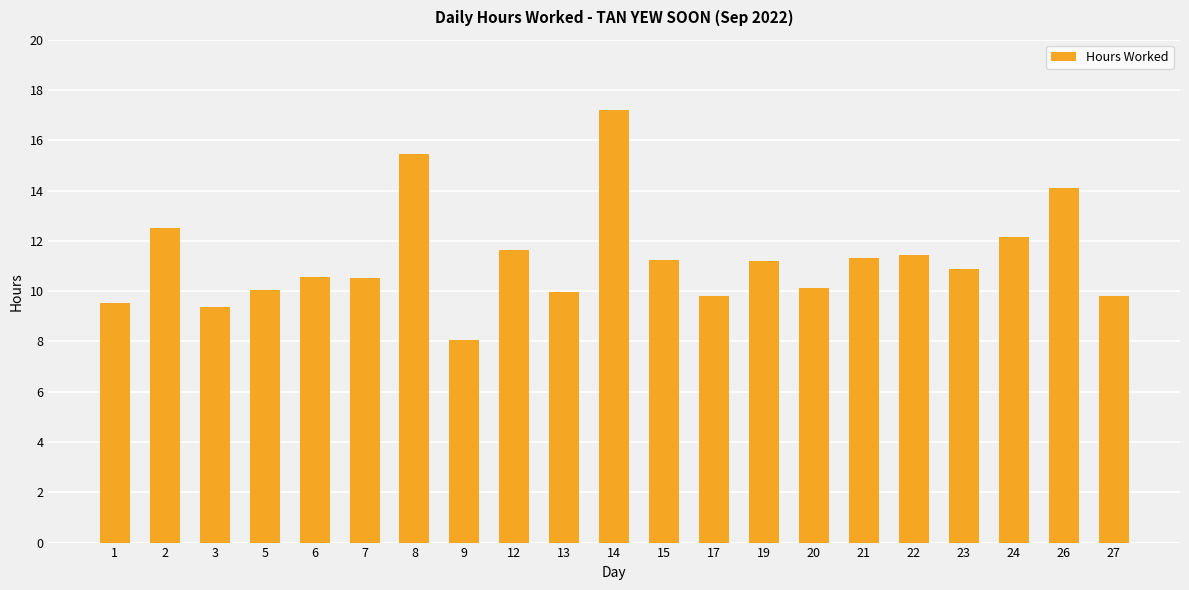

How many bars are there in total?

21